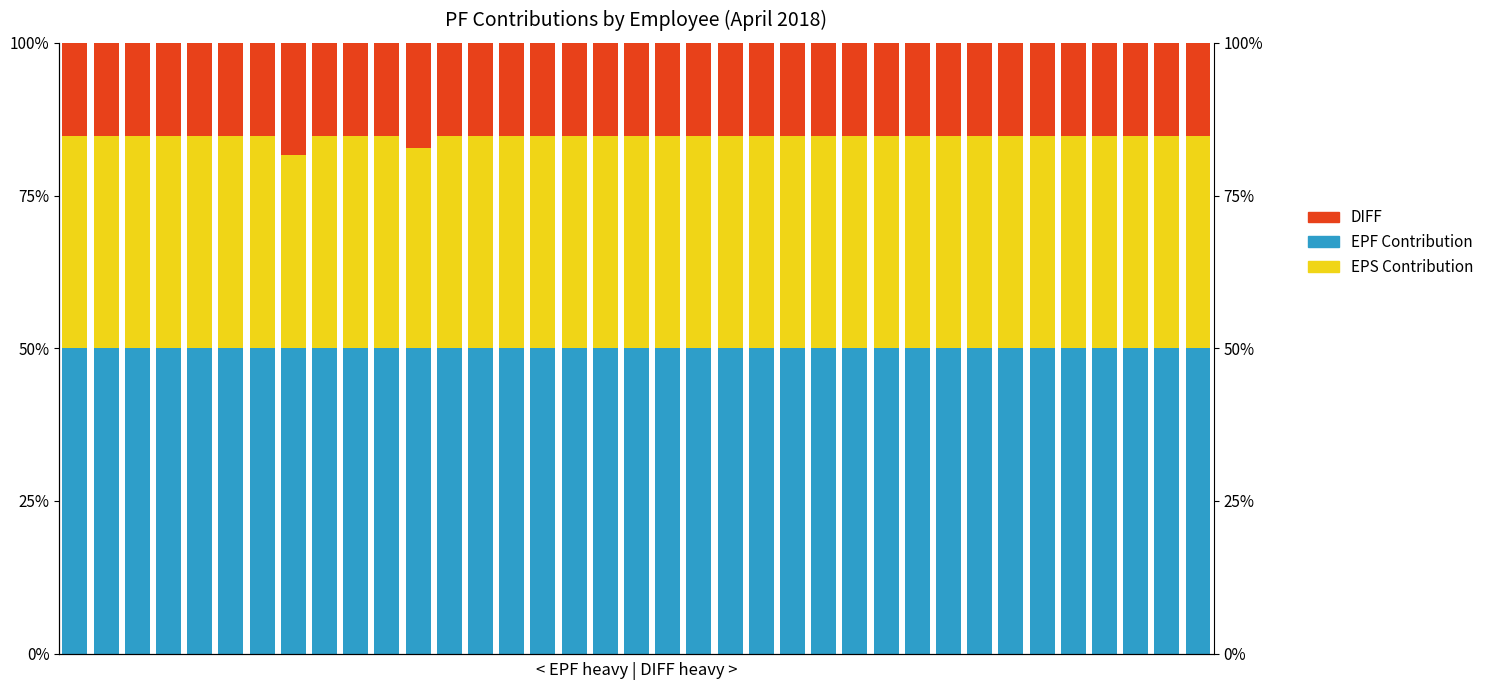

The value of EPF Contribution at 5 is 0.8. True or false?

False